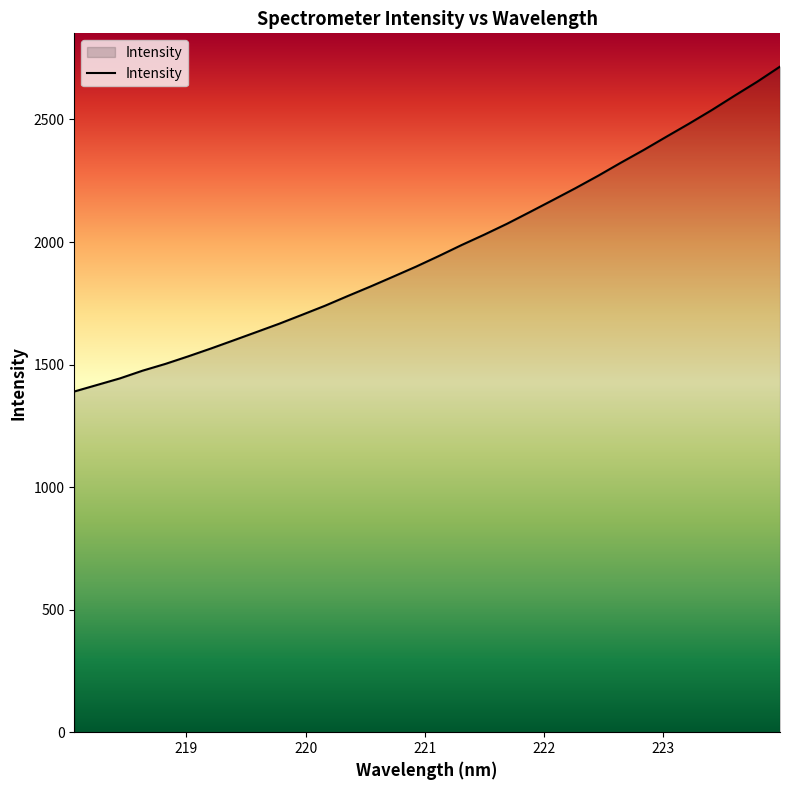

What is the difference between the second highest and second lowest values?

1237.4